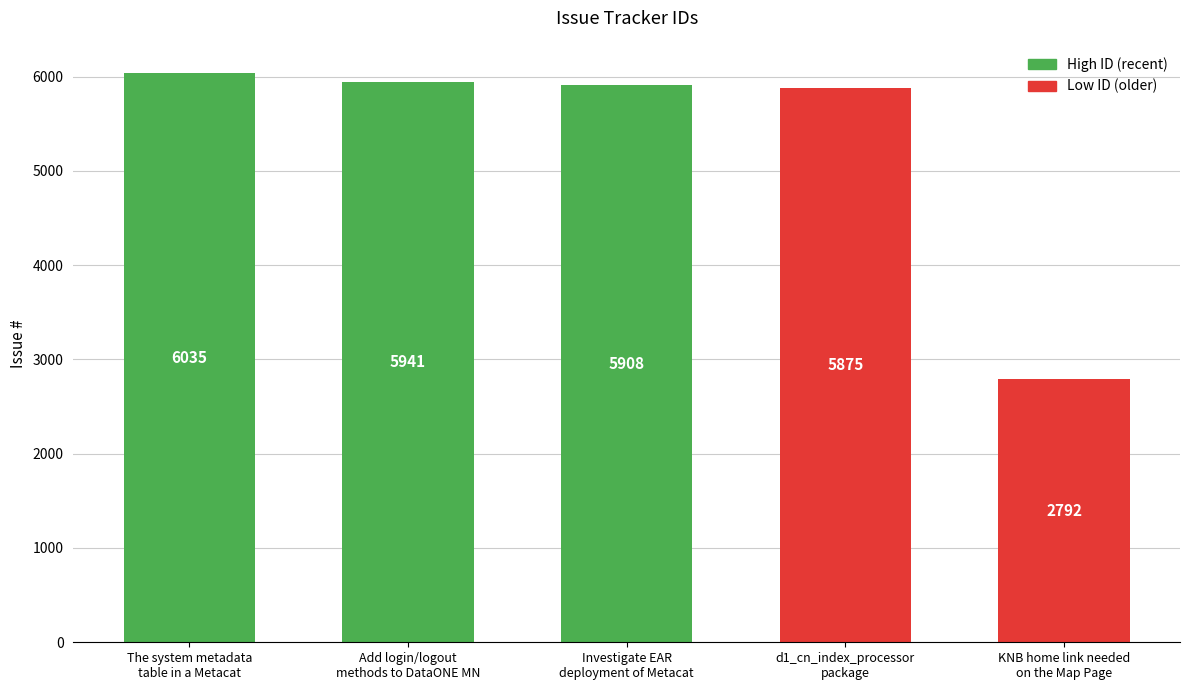

Rank the categories by value from lowest to highest.

KNB home link needed
on the Map Page, d1_cn_index_processor
package, Investigate EAR
deployment of Metacat, Add login/logout
methods to DataONE MN, The system metadata
table in a Metacat